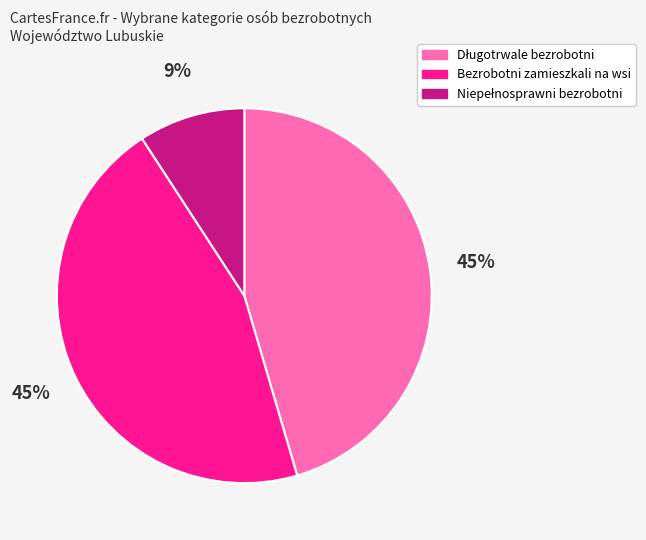

Does Bezrobotni zamieszkali na wsi represent more than half of the total?

No